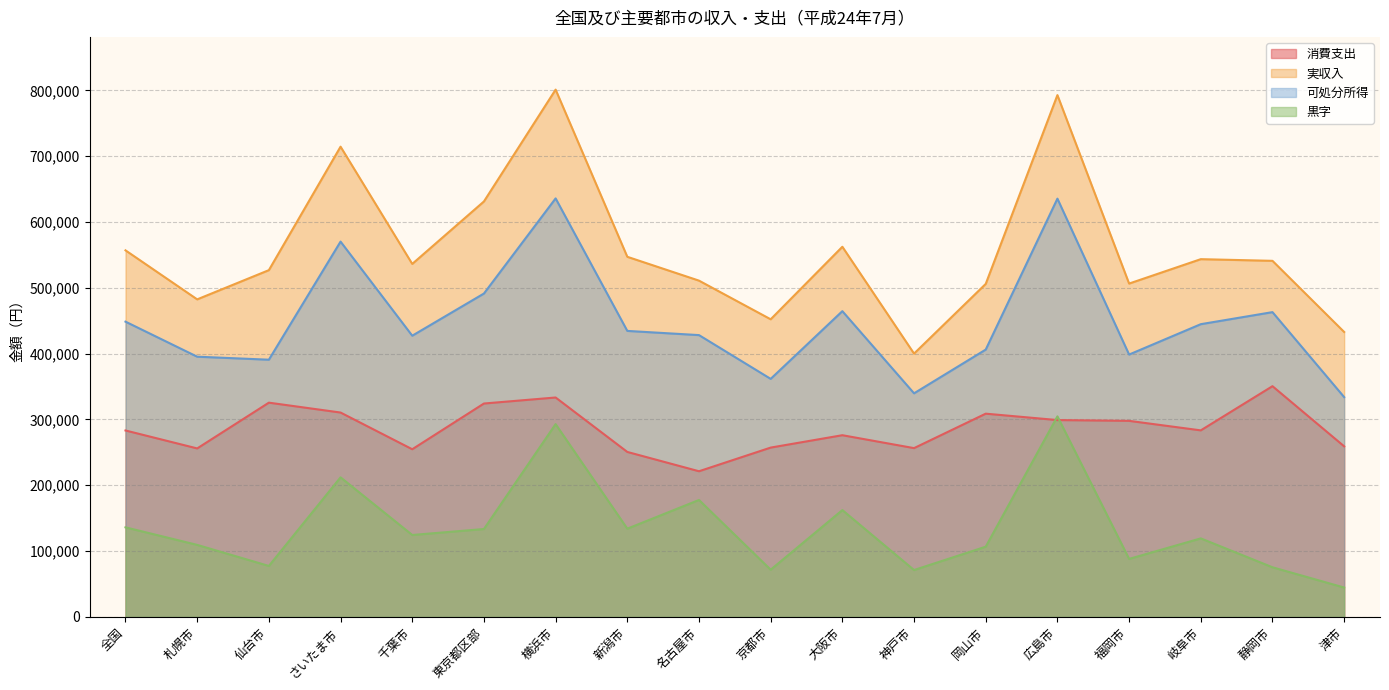

The value of 黒字 at 札幌市 is 109415. True or false?

True